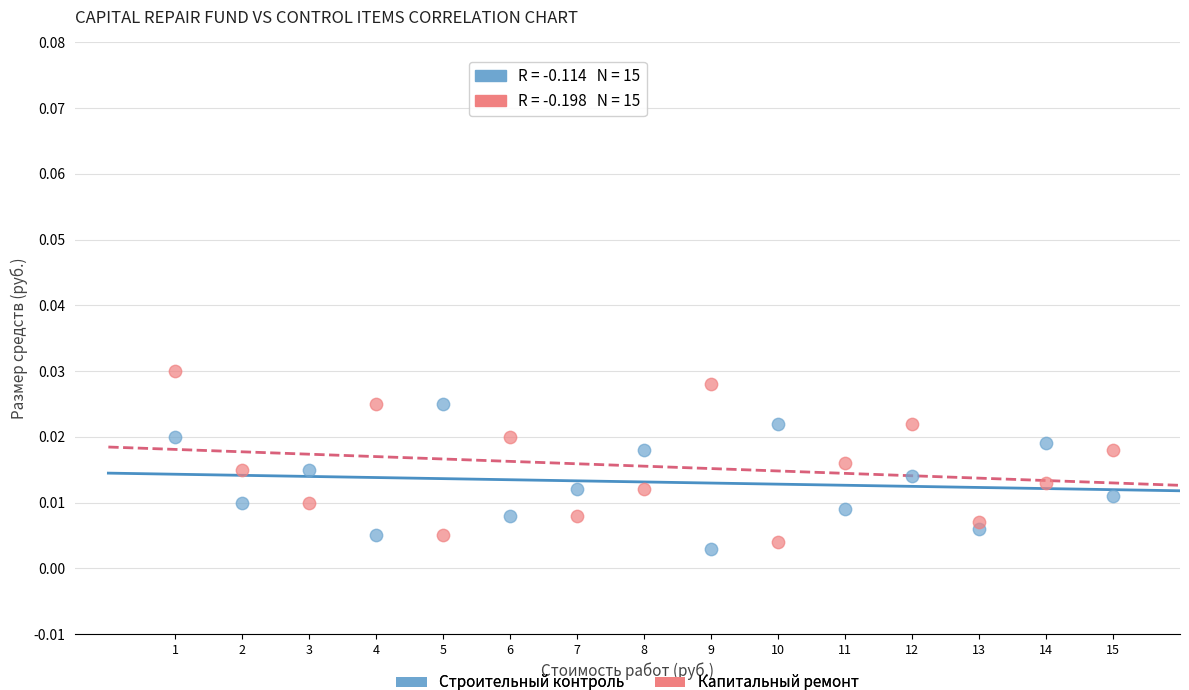

Which series contains the highest Y value?

Капитальный ремонт